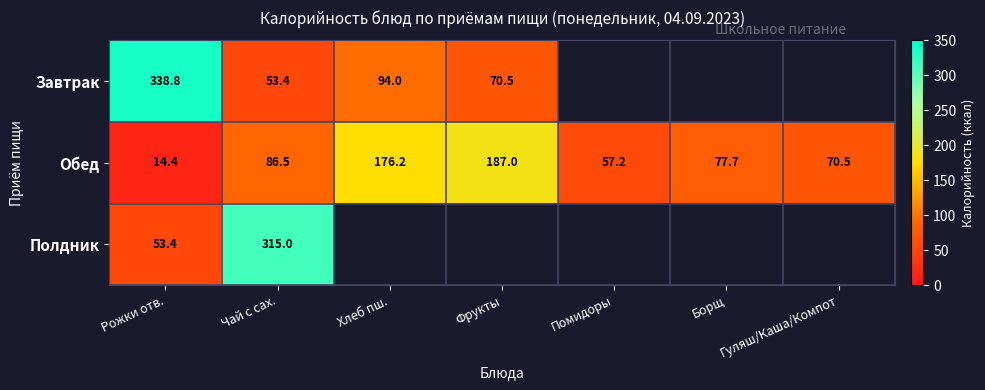

What is the average value of the Обед series?

95.6